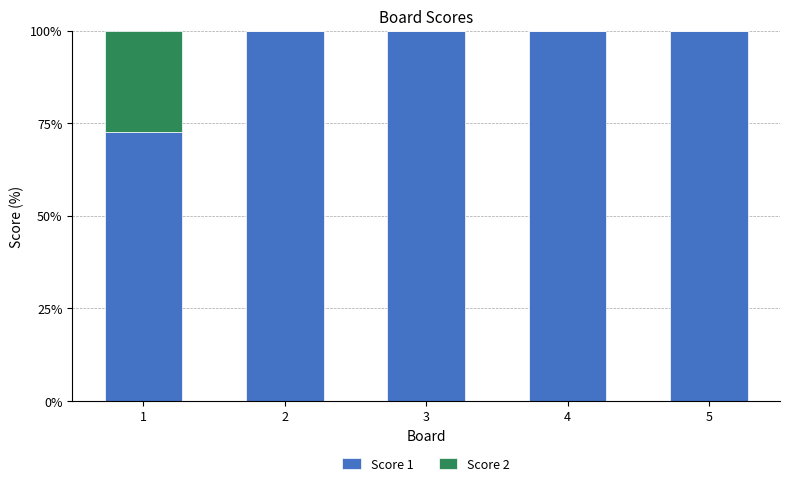

True or false: Score 1 has a value of 175.0 at 3.

False